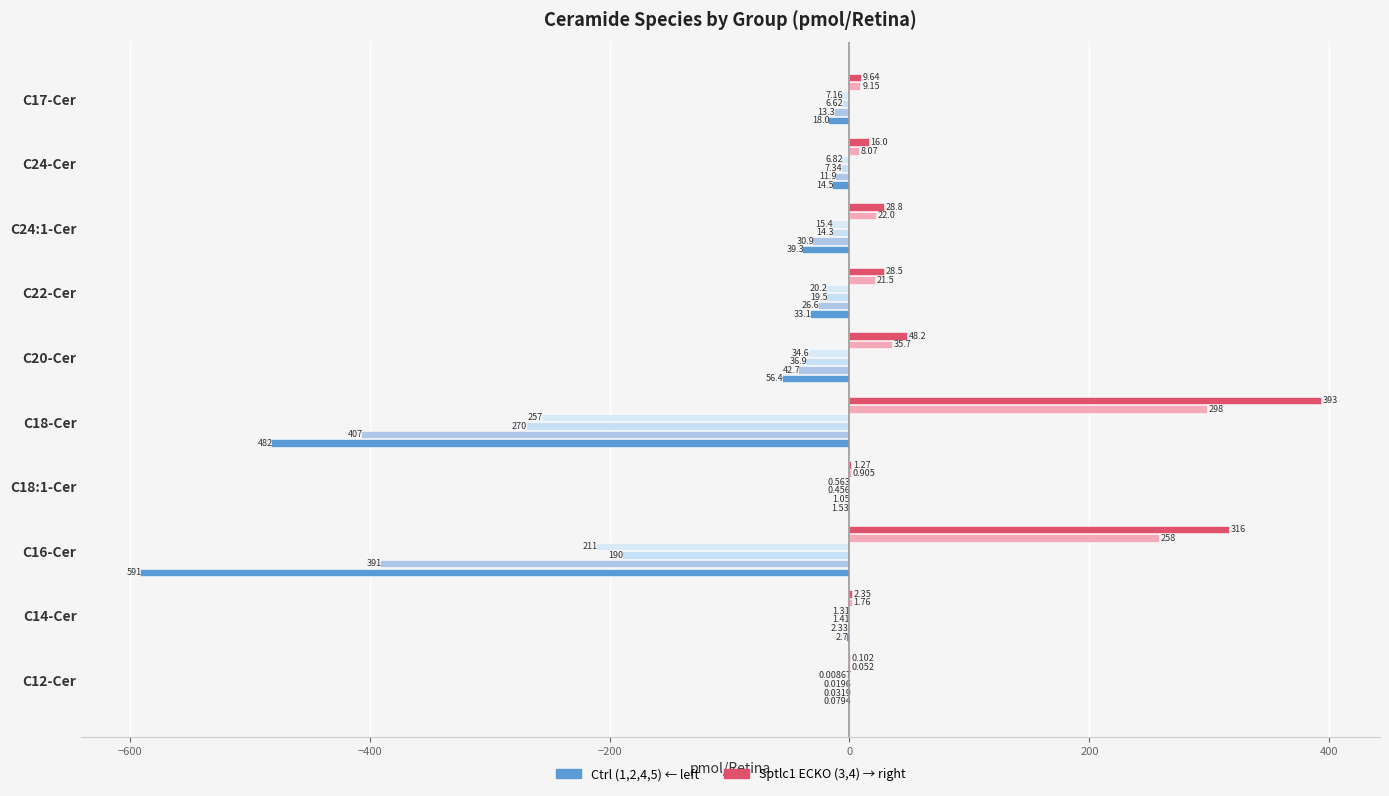

Reading right to left, what are all the values shown in this chart?

Ctrl 1: -18.0	-14.5	-39.3	-33.1	-56.4	-482.0	-1.5	-591.0	-2.7	-0.1
Ctrl 2: -13.3	-11.9	-30.9	-26.6	-42.7	-407.0	-1.1	-391.0	-2.3	-0.0
Ctrl 4: -6.6	-7.3	-14.3	-19.5	-36.9	-270.0	-0.5	-190.0	-1.4	-0.0
Ctrl 5: -7.2	-6.8	-15.4	-20.2	-34.6	-257.0	-0.6	-211.0	-1.3	-0.0
Sptlc1 ECKO 3: 9.2	8.1	22.0	21.5	35.7	298.0	0.9	258.0	1.8	0.1
Sptlc1 ECKO 4: 9.6	16.0	28.8	28.5	48.2	393.0	1.3	316.0	2.4	0.1